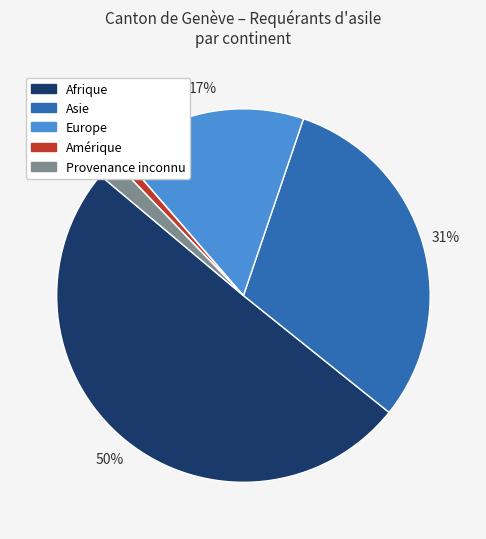

Which has a higher value, Afrique or Asie?

Afrique